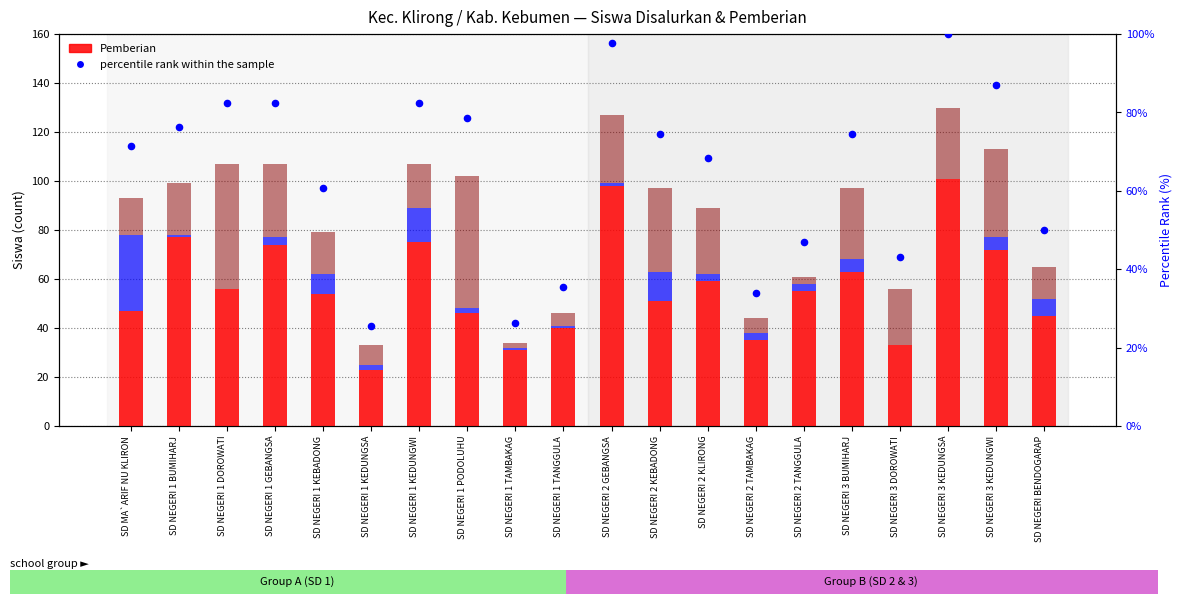

Which series has the largest total across all categories?

percentile rank within the sample